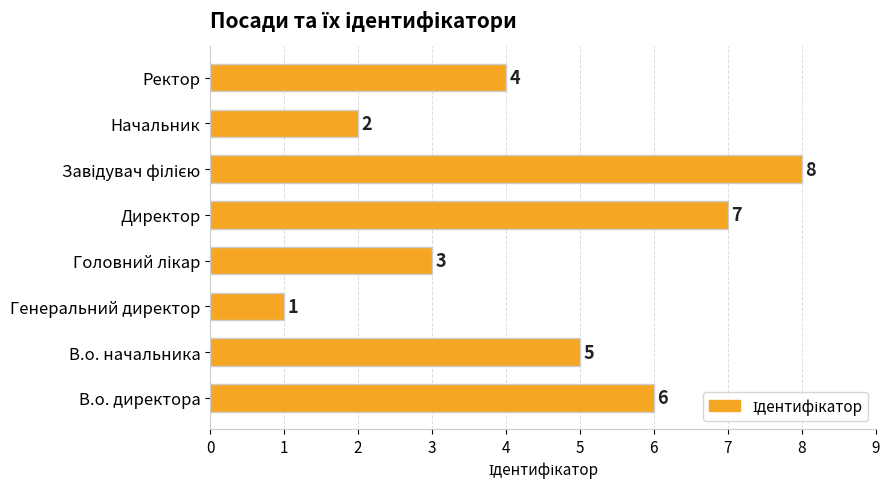

Which has a higher value, В.о. директора or Начальник?

В.о. директора